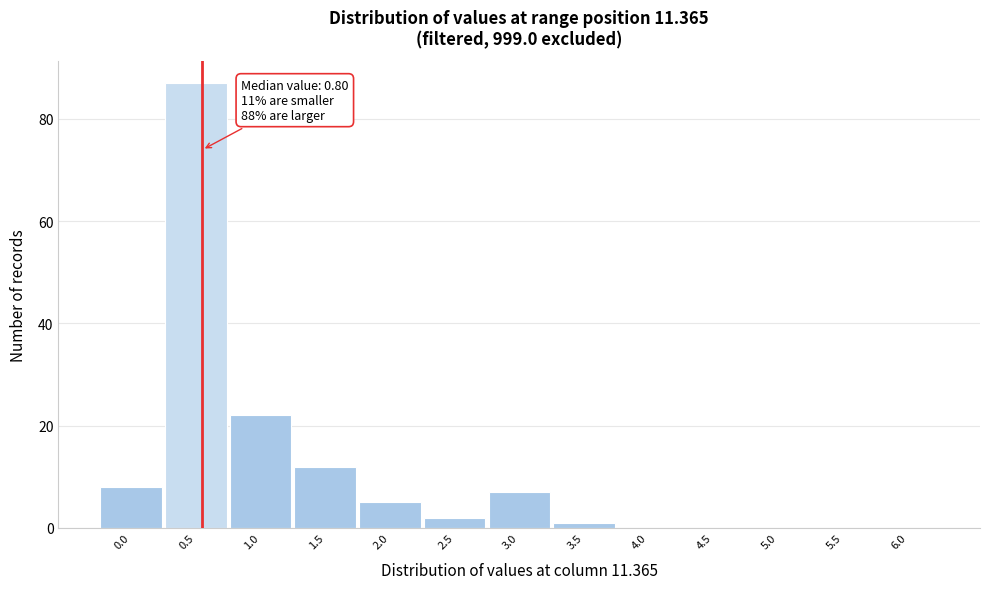

Reading left to right, list all the values displayed in this chart.

0.0=8	0.5=87	1.0=22	1.5=12	2.0=5	2.5=2	3.0=7	3.5=1	4.0=0	4.5=0	5.0=0	5.5=0	6.0=0